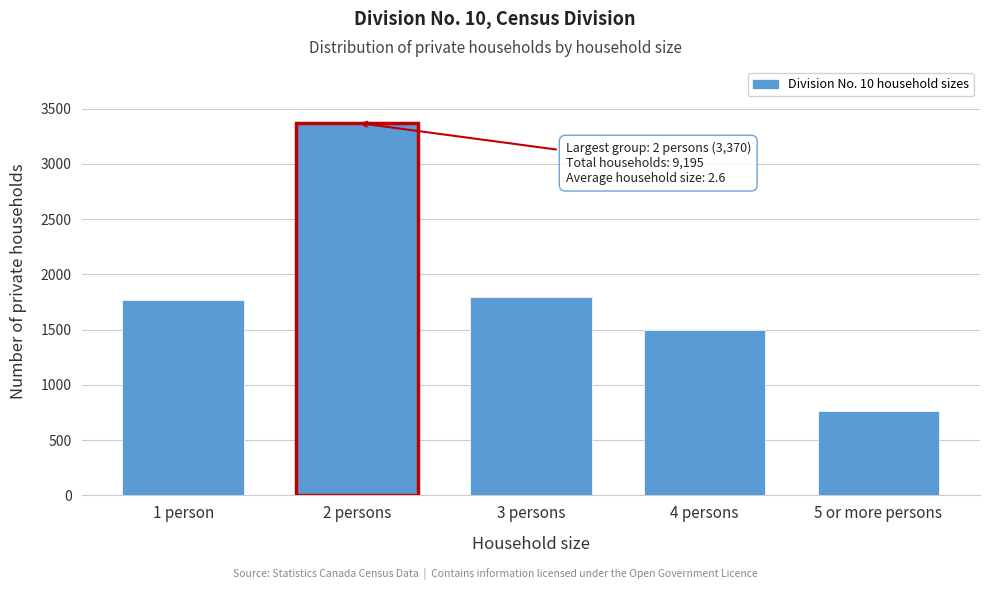

Reading left to right, list all the values displayed in this chart.

1 person=1765	2 persons=3370	3 persons=1795	4 persons=1500	5 or more persons=765